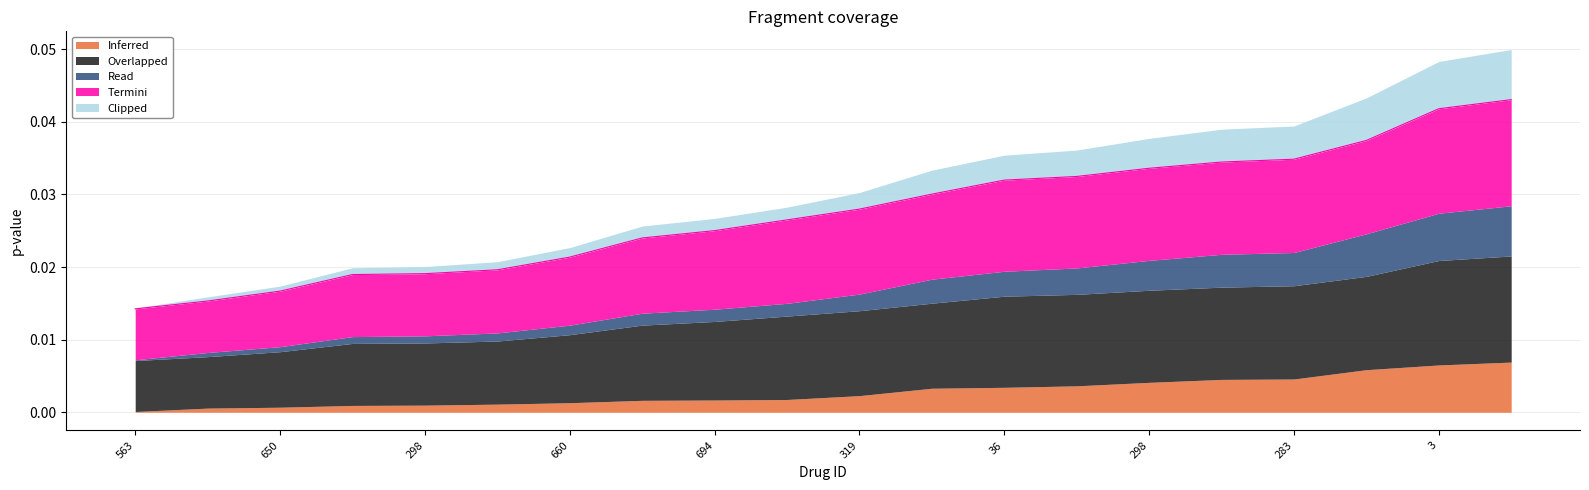

Is it true that Termini equals 0.0 at 563?

True